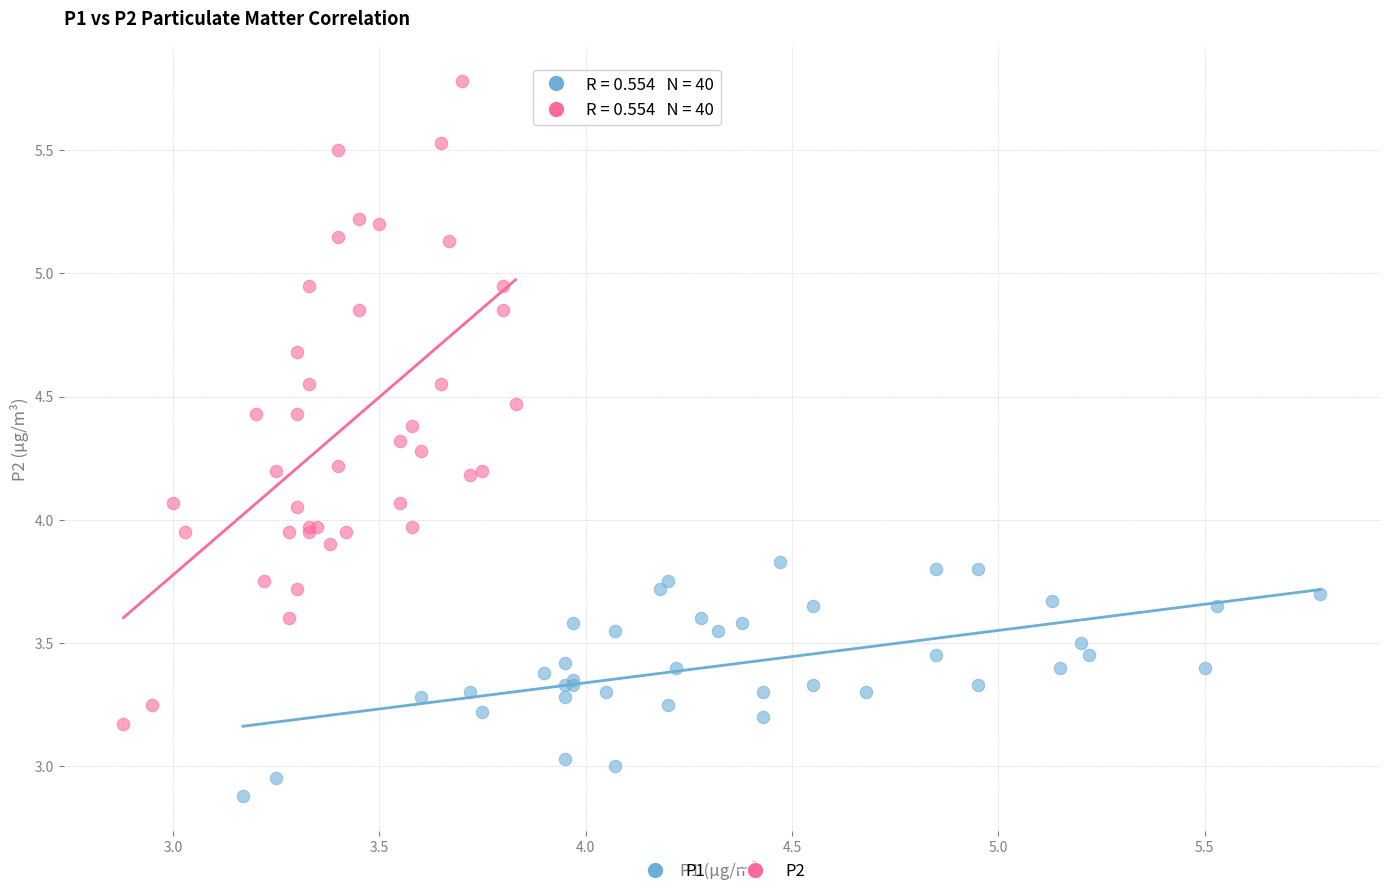

Which series has the largest Y range (max minus min)?

P2